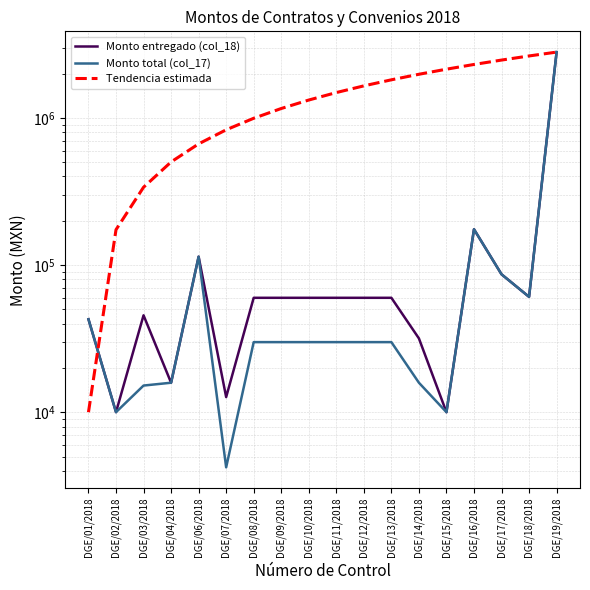

What is the smallest value displayed?

4234.0